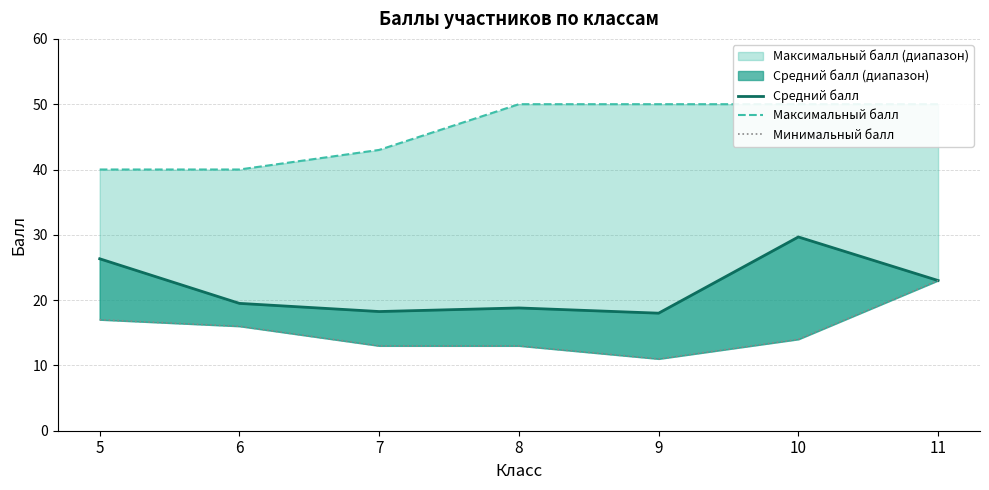

Where does the Минимальный балл series first go above 14?

5